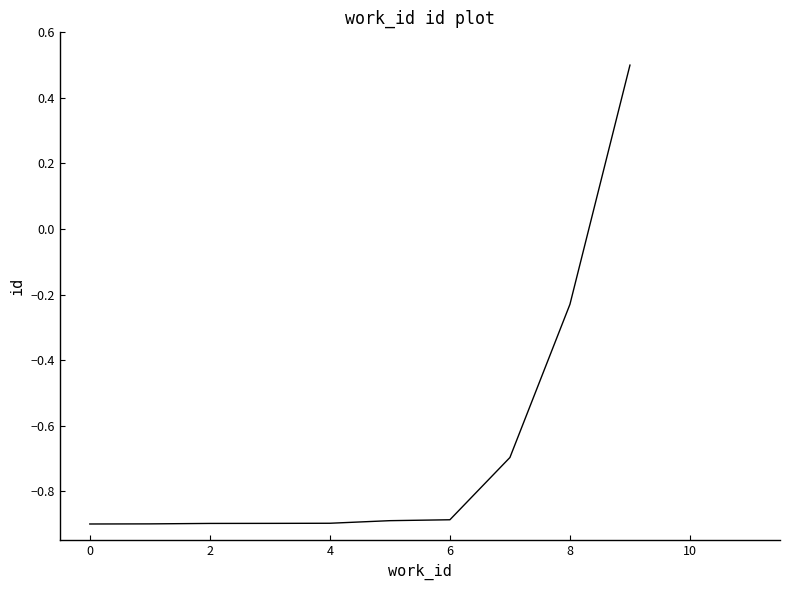

What is the maximum value shown in the chart?

0.5